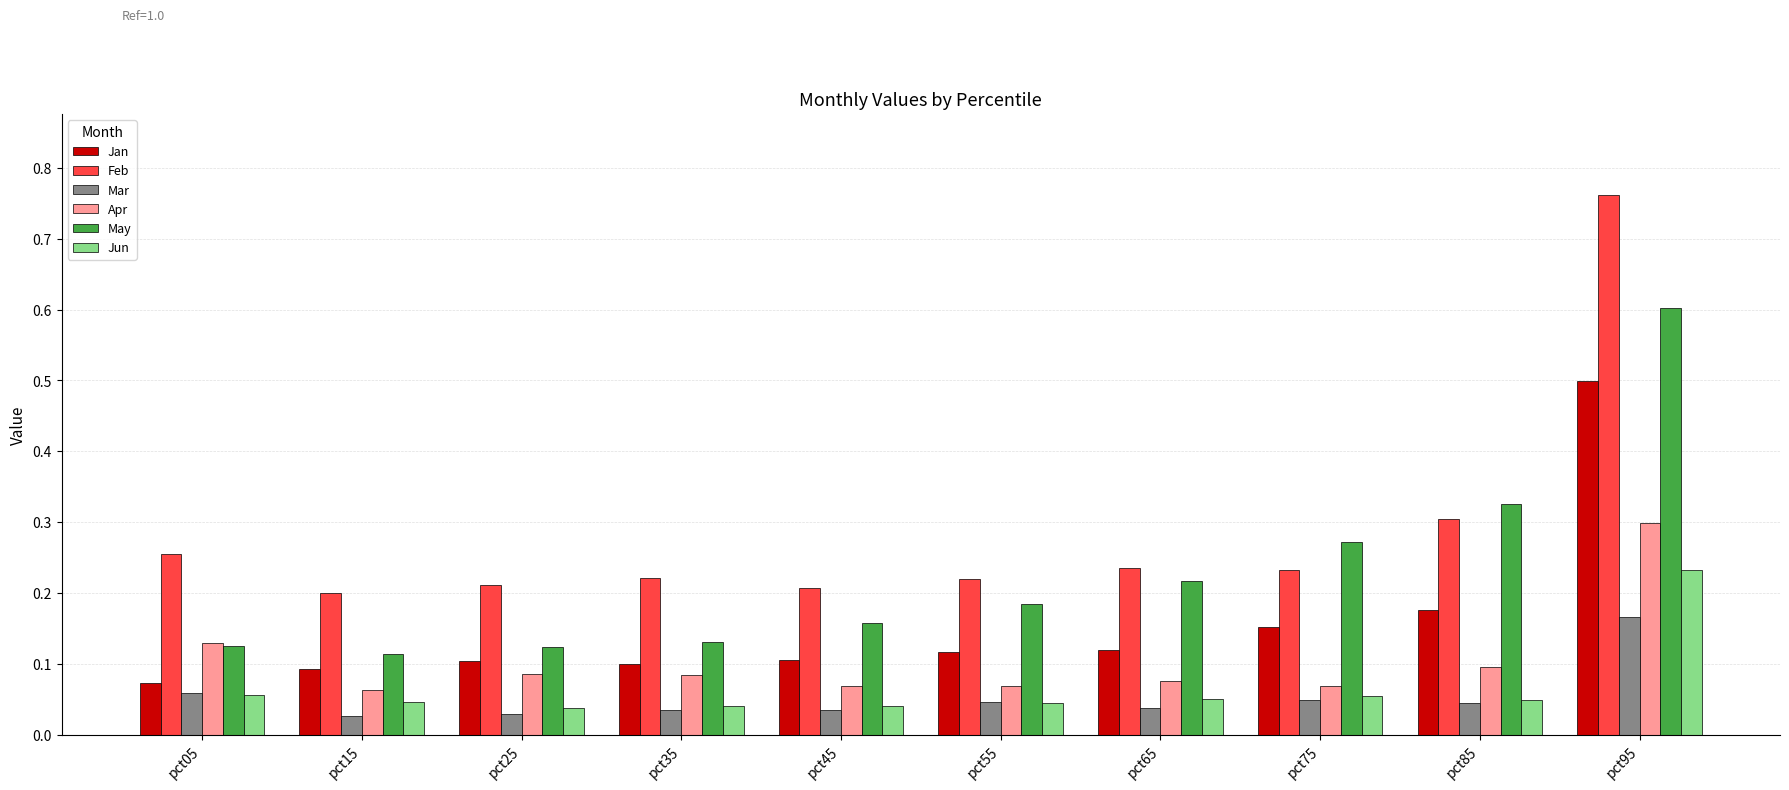

Is the value of Apr at pct15 greater than the value of Jun at pct55?

Yes